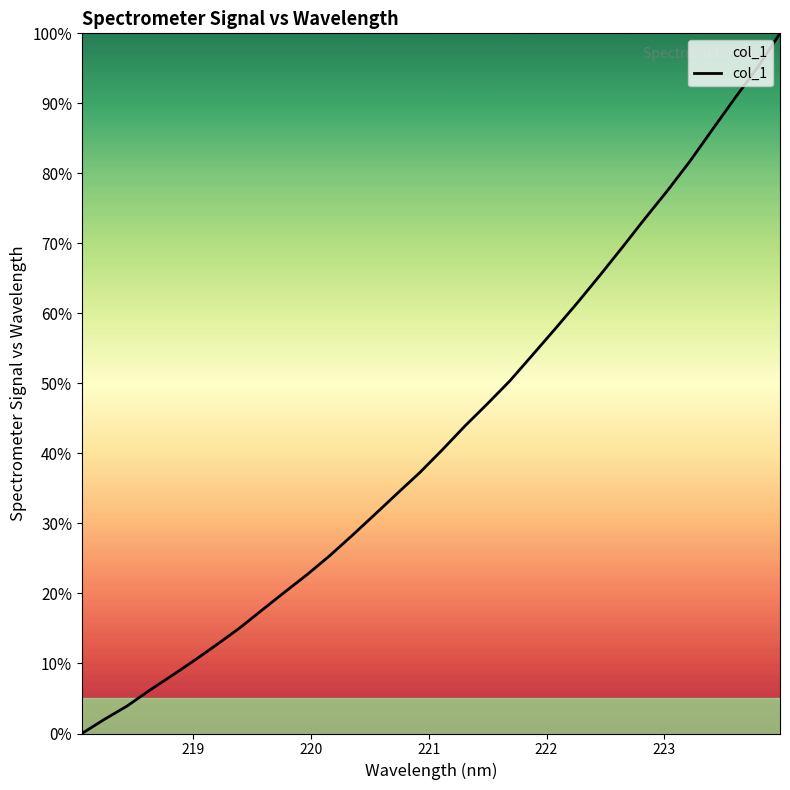

What is the maximum value shown in the chart?

100.0